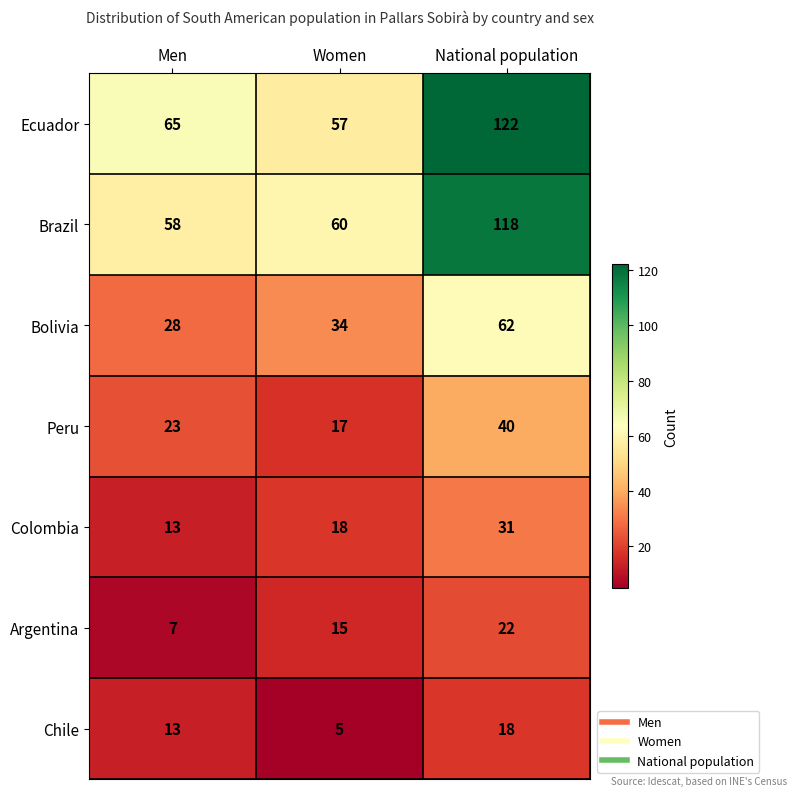

How many Ecuador values are between 57 and 122?

3